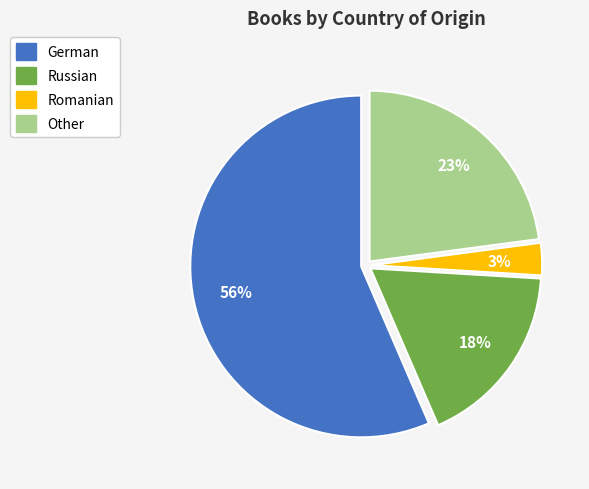

Count the number of slices in the pie.

4